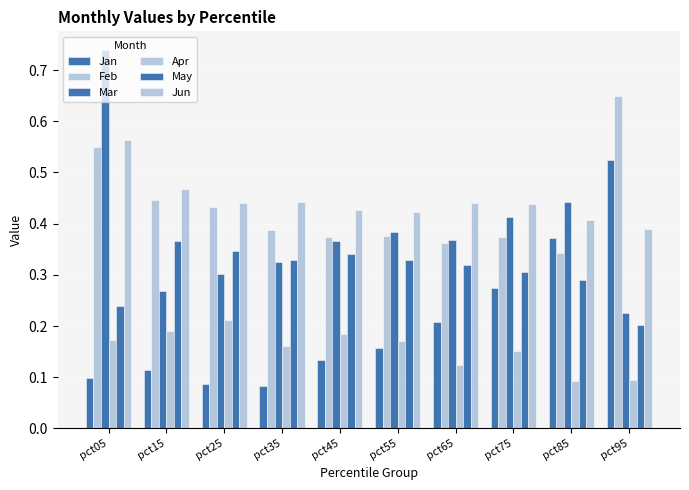

Is it true that Mar equals 0.4 at pct75?

True